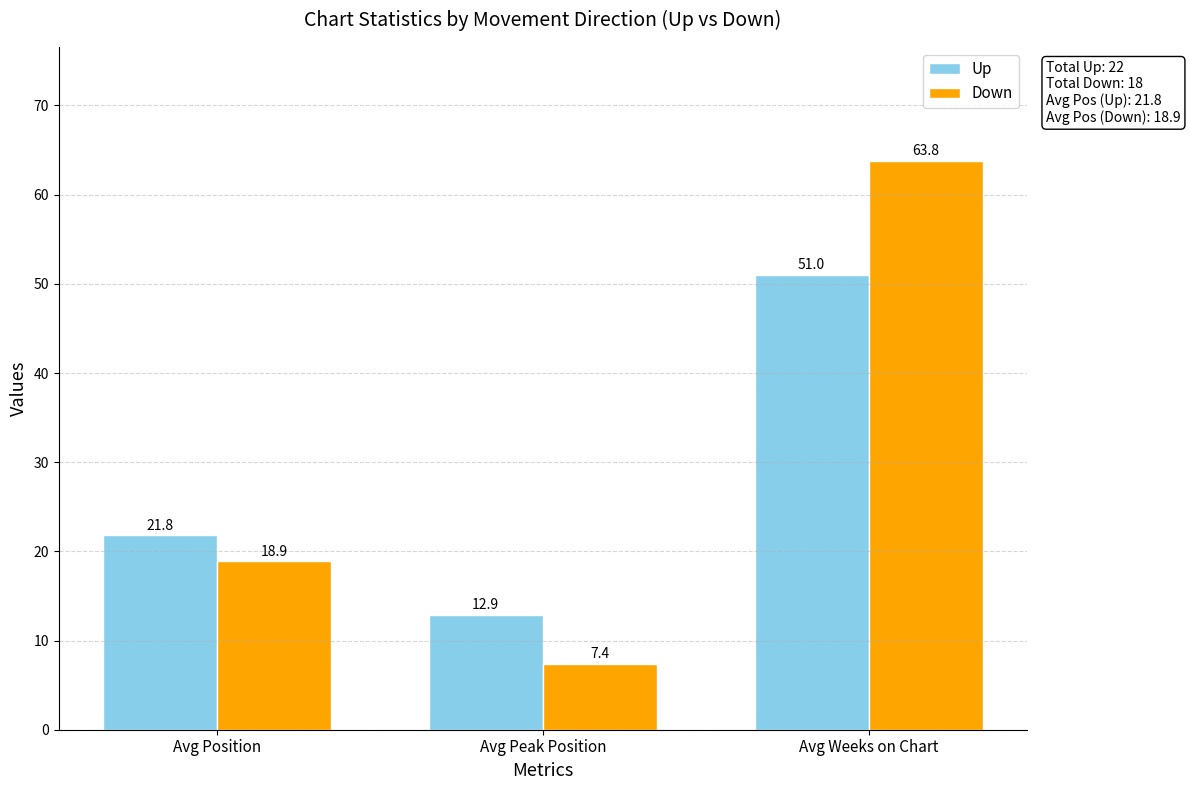

Which series has the largest total across all categories?

Down